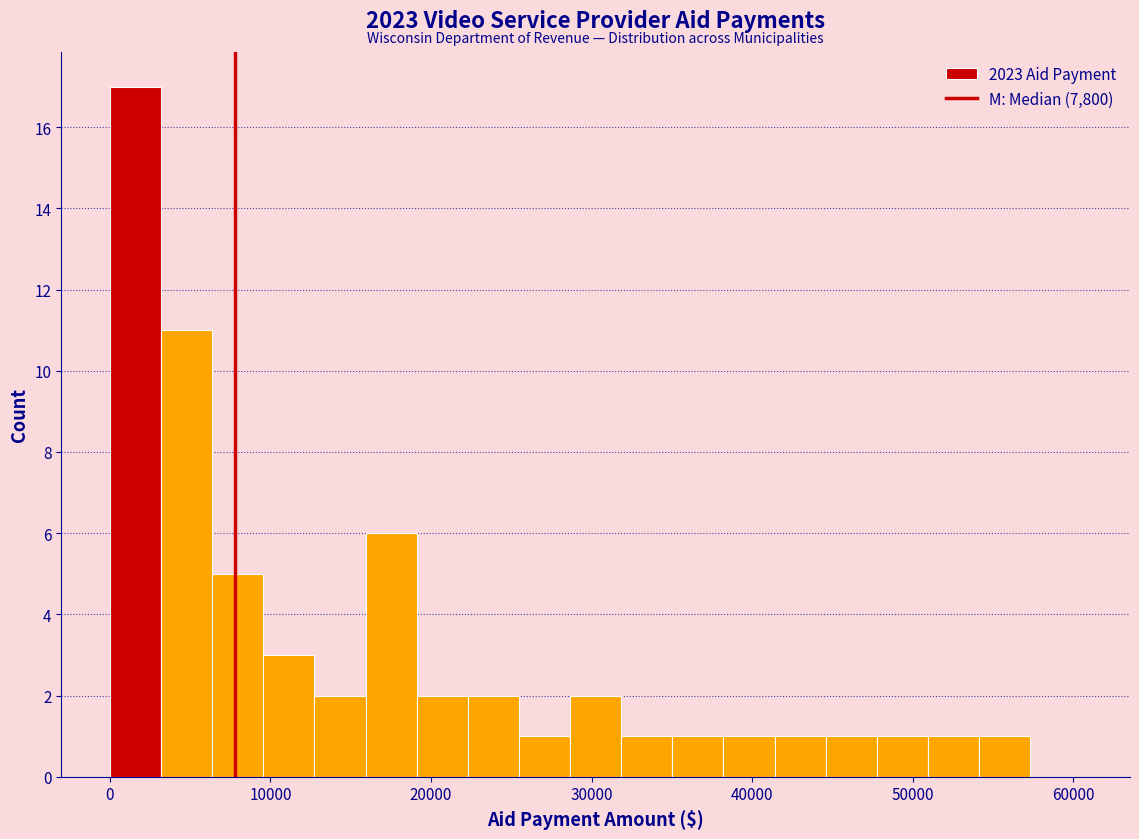

Read against the x-axis, roughly where is the centre of the tallest bar?

2000